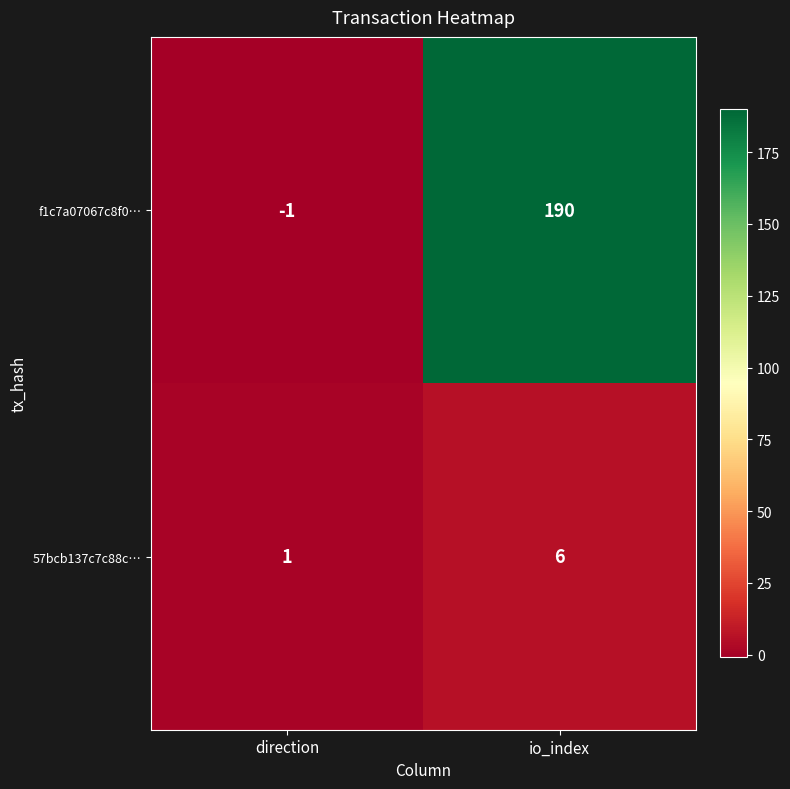

True or false: 57bcb137c7c88c… has a value of 1 at direction.

True